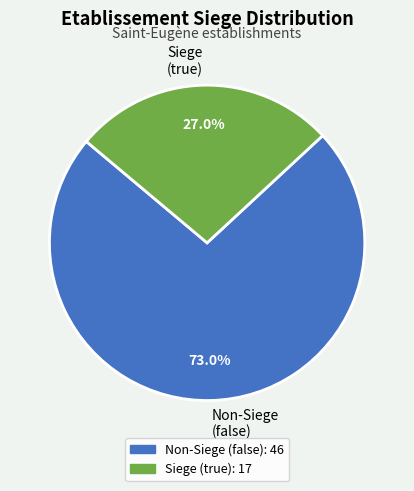

Between Siege (true) and Non-Siege (false), which is larger?

Non-Siege (false)